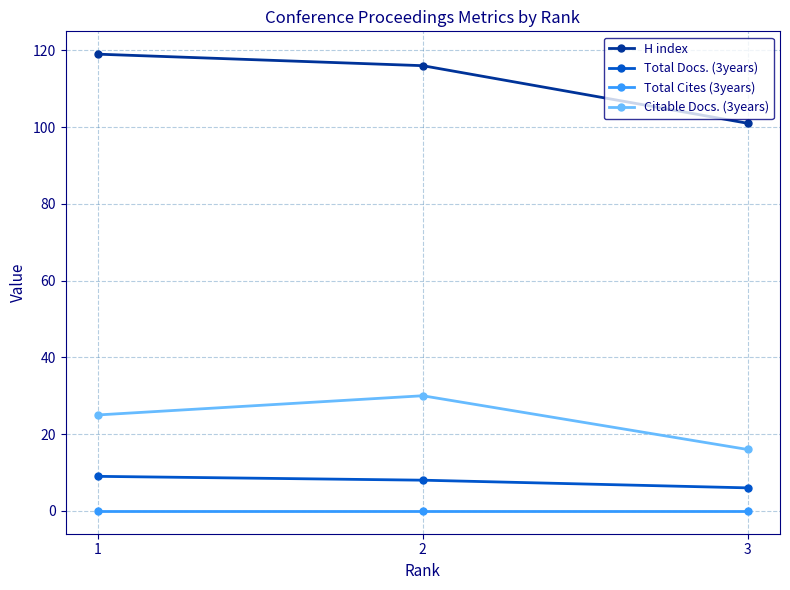

What is the value of the Citable Docs. (3years) point at the 2nd from the left?

30